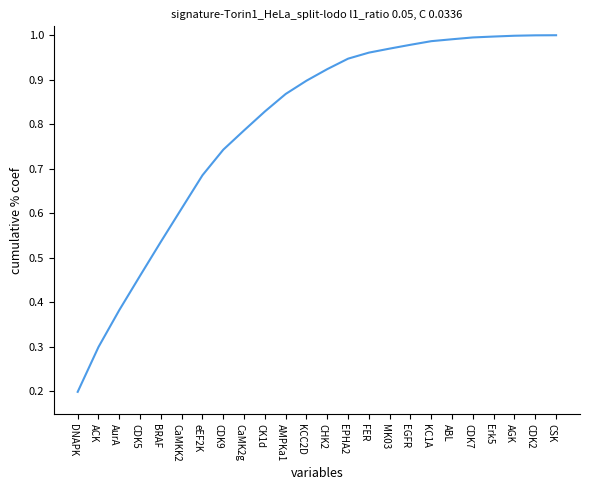

Which label corresponds to the smallest value in the chart?

DNAPK